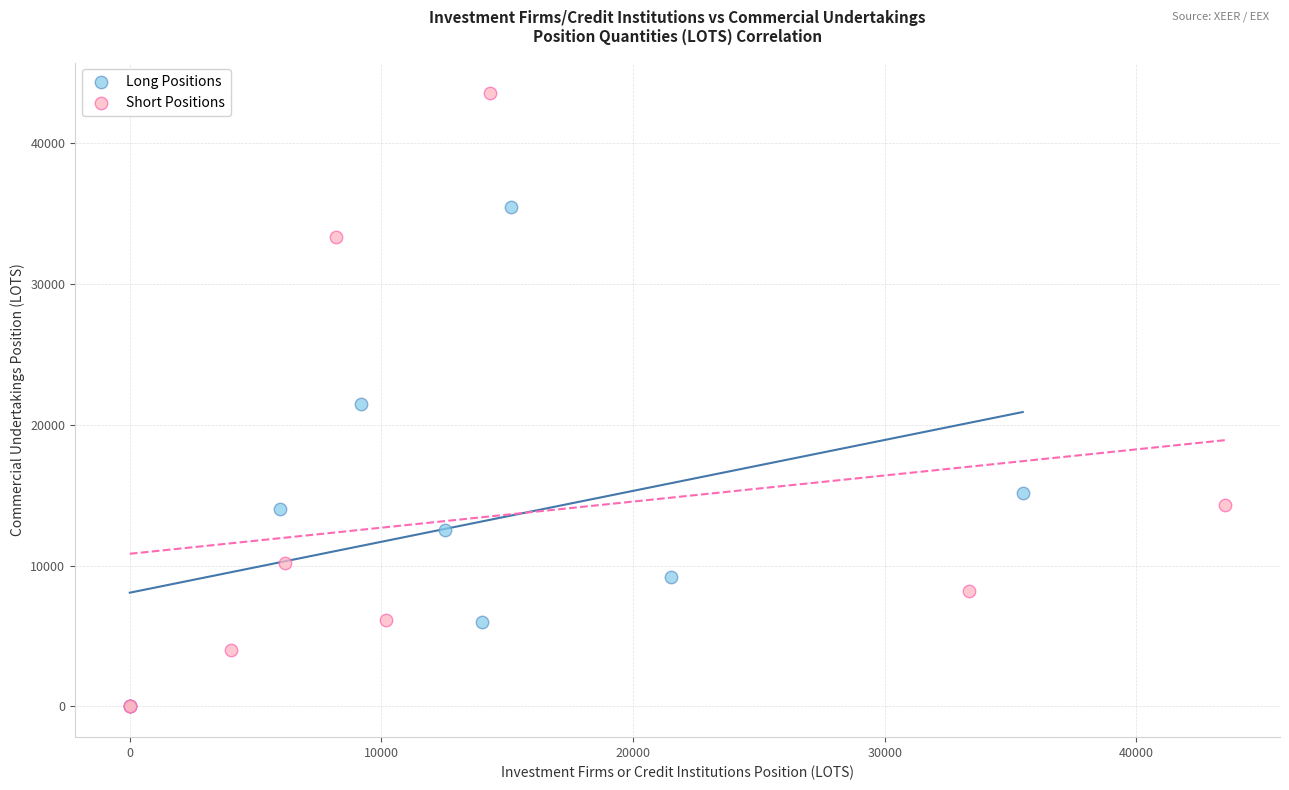

What are all the series names shown in the legend?

Long Positions, Short Positions